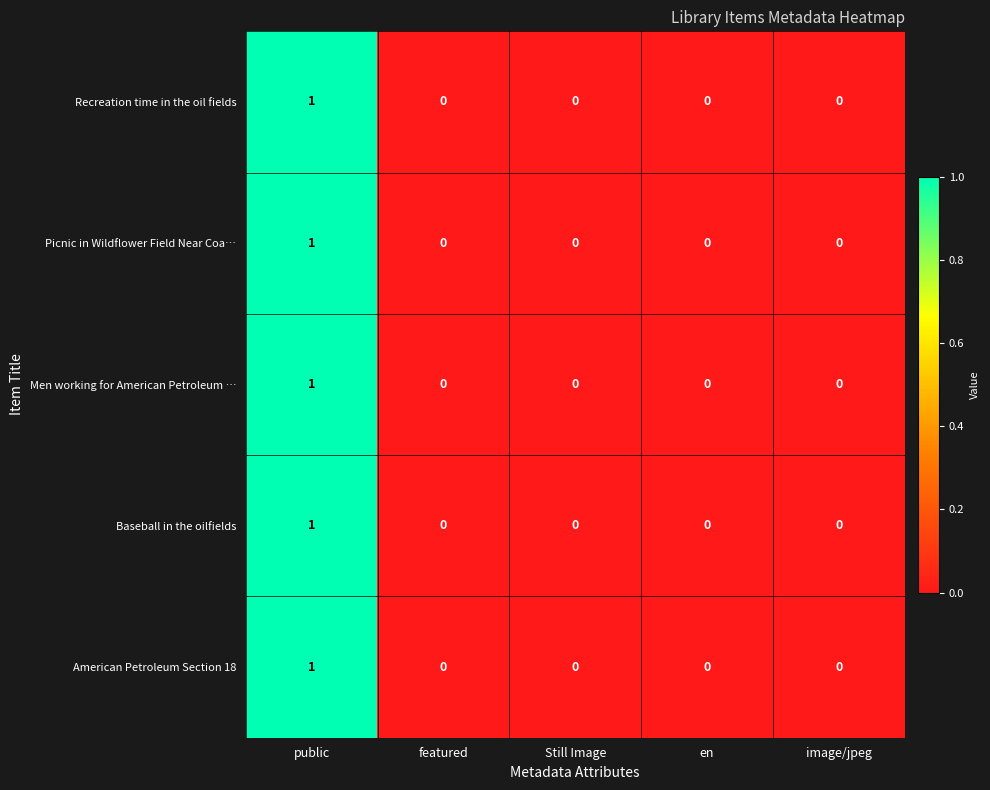

True or false: American Petroleum Section 18 has a value of -1 at en.

False